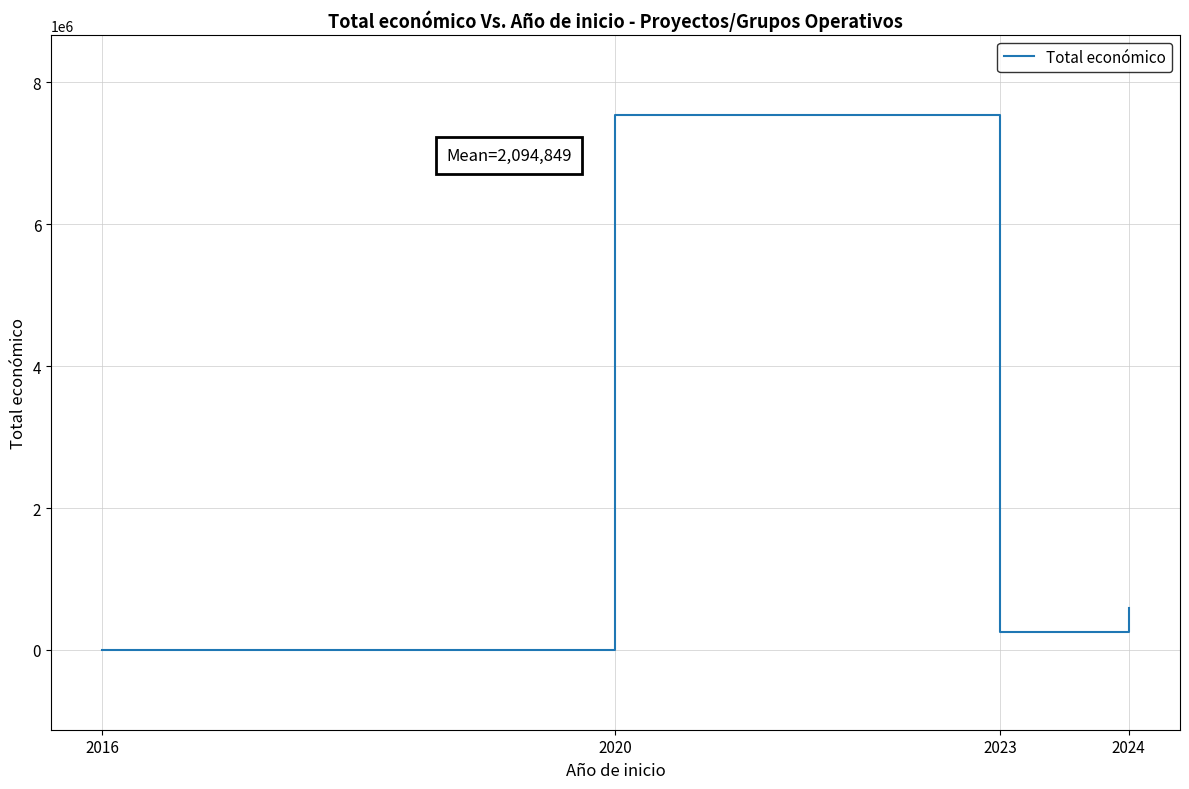

What is the difference between the second highest and second lowest values?

334848